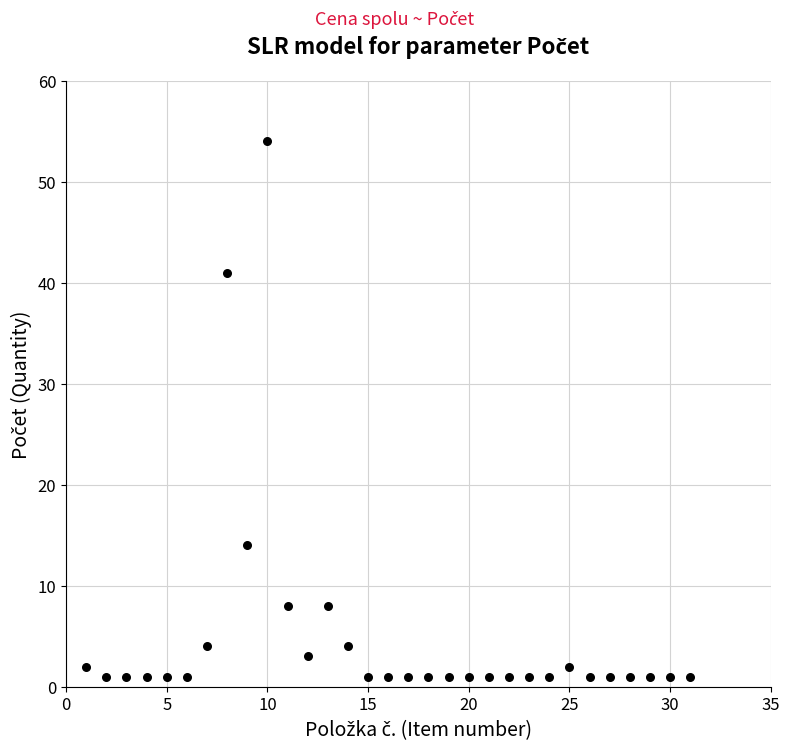

What is the range of X values (max minus min)?

30